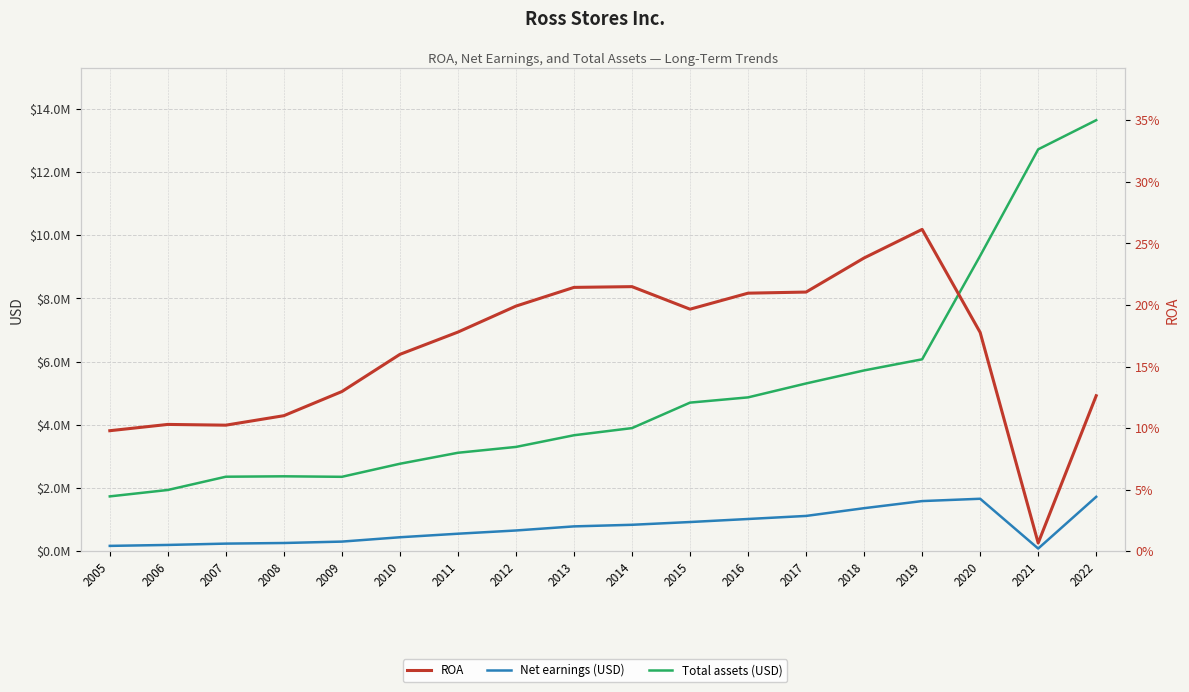

What are all the series names shown in the legend?

Net earnings (USD), Total assets (USD), ROA